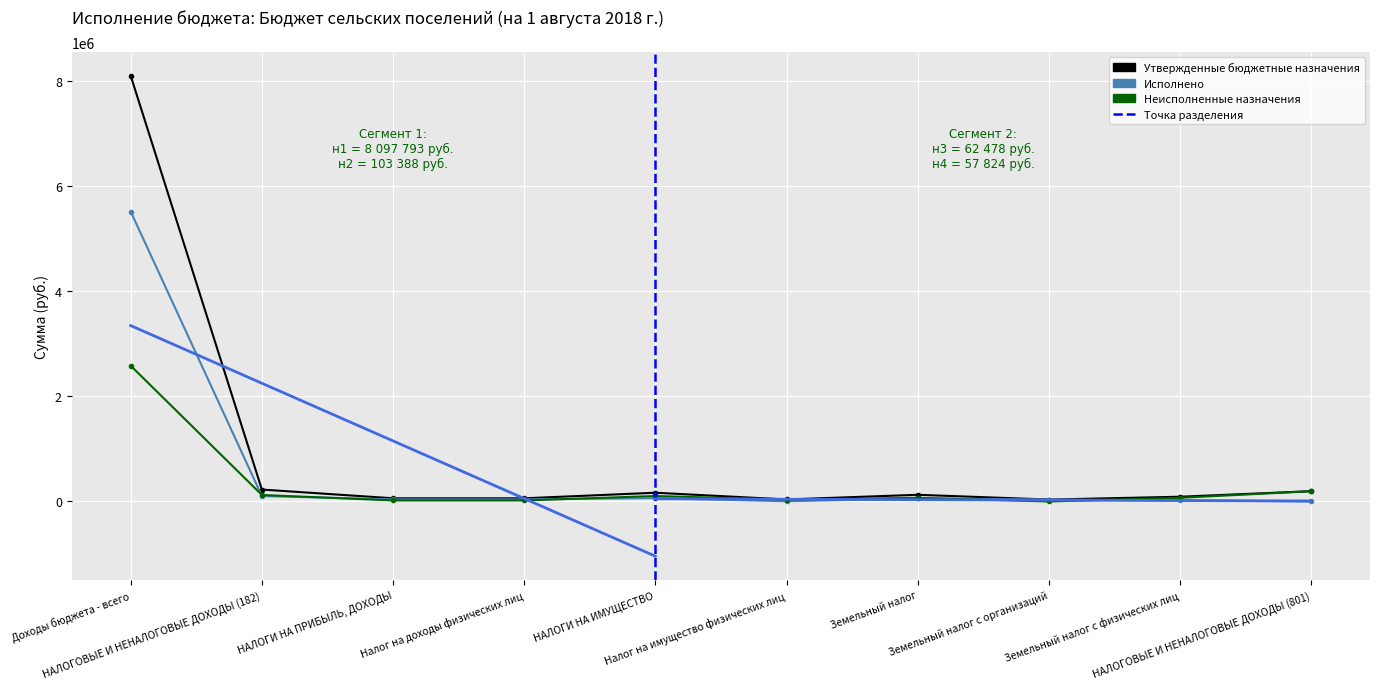

At which label does Исполнено reach its minimum?

НАЛОГОВЫЕ И НЕНАЛОГОВЫЕ ДОХОДЫ (801)